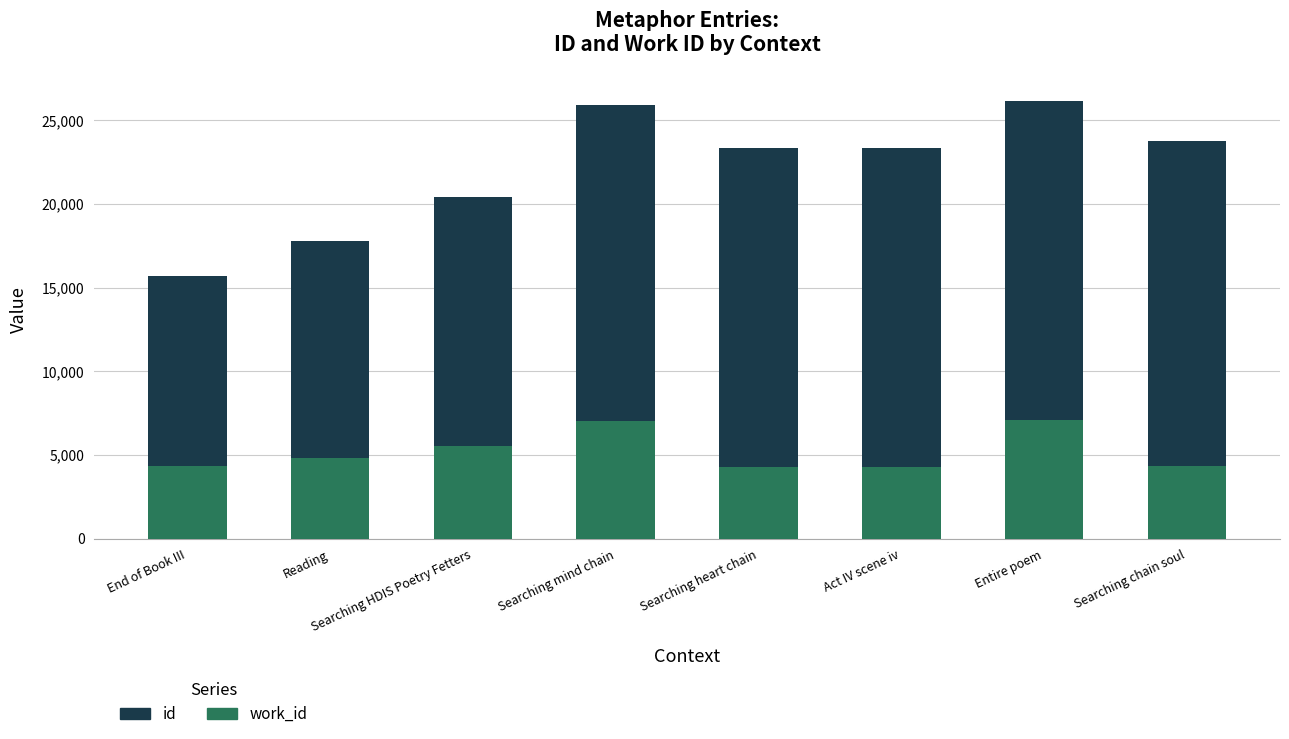

How many bars are there in total?

8